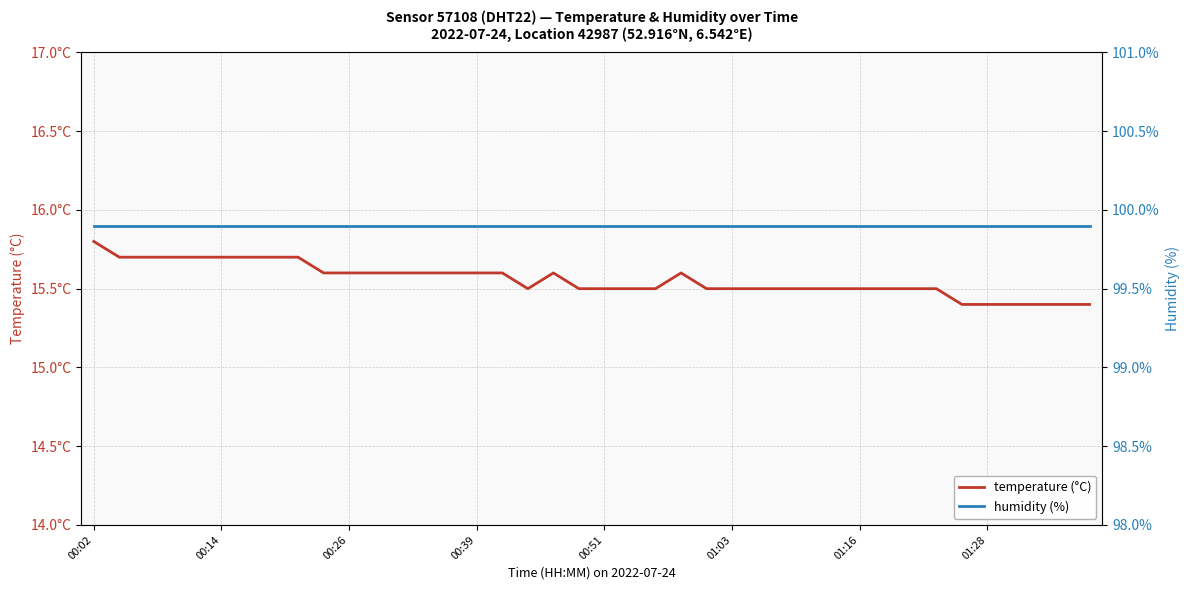

What is the value of the temperature (°C) point at the 22nd from the left?

15.5